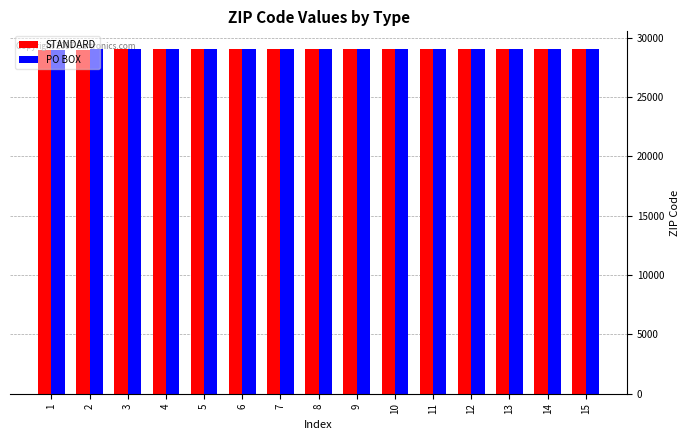

What is the sum of the PO BOX values at 8 and 9?

58138